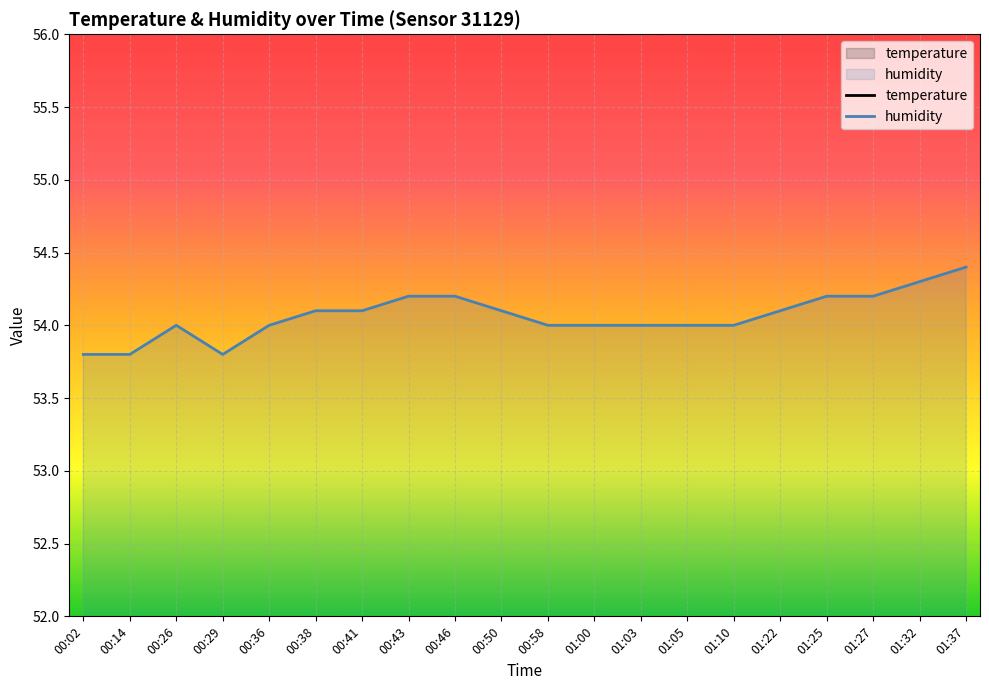

Reading left to right, list all the values displayed in this chart.

temperature: 11.4	11.4	11.4	11.3	11.2	11.3	11.2	11.3	11.3	11.3	11.3	11.4	11.4	11.3	11.2	11.1	11.1	11.1	11.1	11.1
humidity: 53.8	53.8	54.0	53.8	54.0	54.1	54.1	54.2	54.2	54.1	54.0	54.0	54.0	54.0	54.0	54.1	54.2	54.2	54.3	54.4